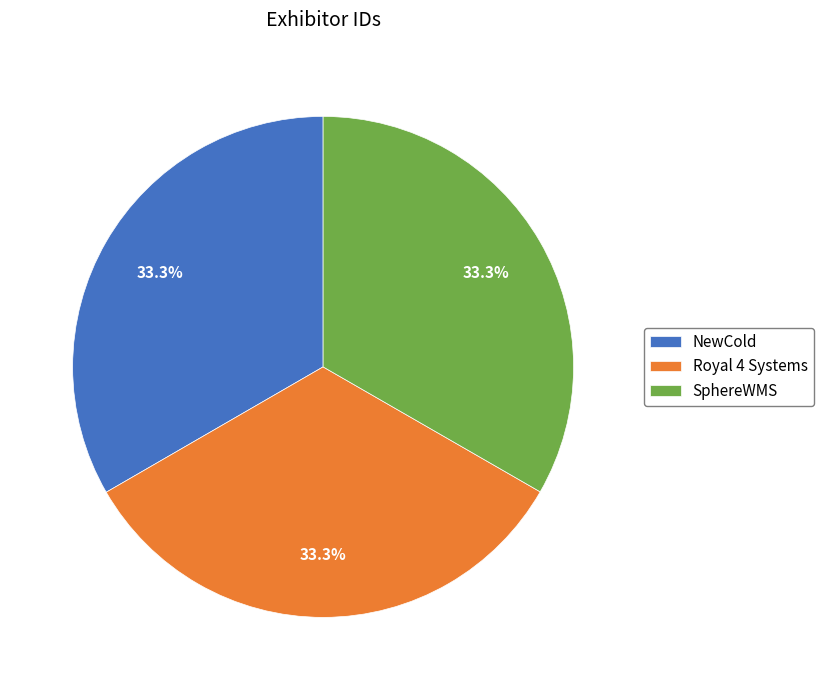

Approximately how many times larger is the value at SphereWMS compared to NewCold?

1.0